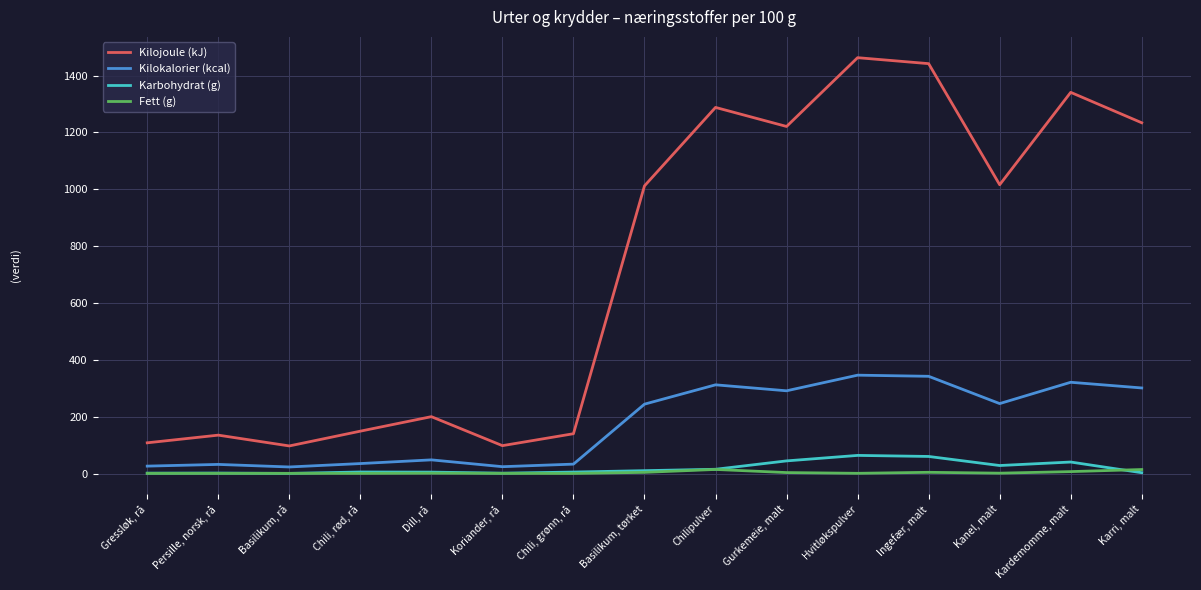

Is the value of Kilojoule (kJ) at Koriander, rå greater than the value of Karbohydrat (g) at Koriander, rå?

Yes